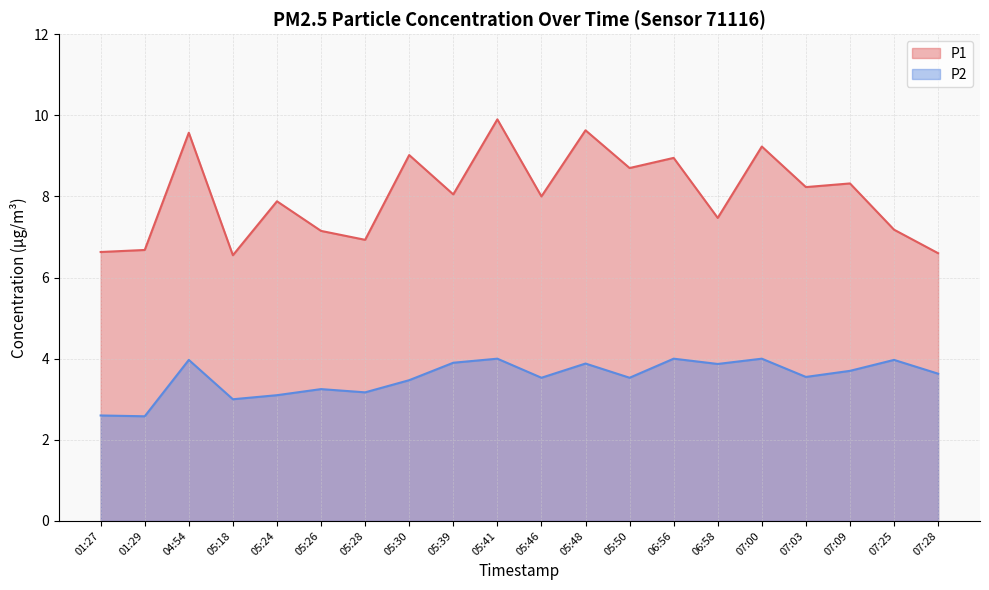

How many data points in P1 are above 8?

10